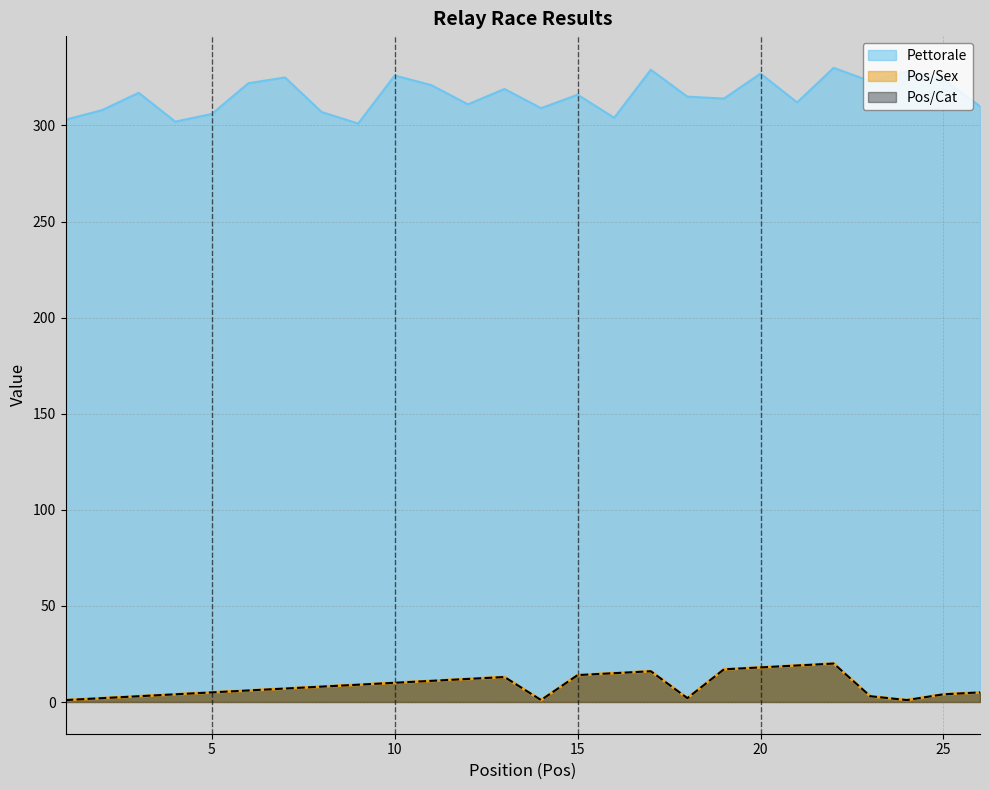

Count the number of data series in this chart.

3